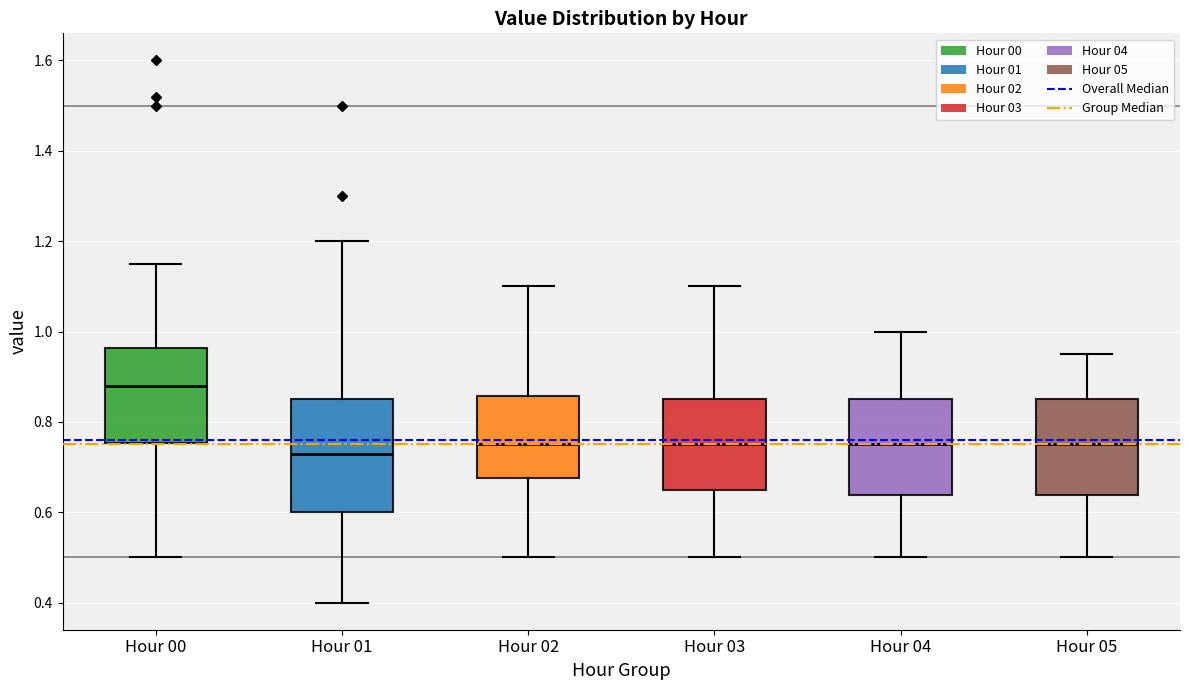

Reading left to right, read every box against the y-axis: the position of its median line, the range the box covers, and the ends of its whiskers. The values are not printed on the chart, so give them approximately, as read against the axis.

Hour 00: median 0.88, box 0.76 to 0.96, whiskers 0.50 to 1.16
Hour 01: median 0.74, box 0.60 to 0.86, whiskers 0.40 to 1.20
Hour 02: median 0.76, box 0.68 to 0.86, whiskers 0.50 to 1.10
Hour 03: median 0.76, box 0.66 to 0.86, whiskers 0.50 to 1.10
Hour 04: median 0.76, box 0.64 to 0.86, whiskers 0.50 to 1.00
Hour 05: median 0.76, box 0.64 to 0.86, whiskers 0.50 to 0.96